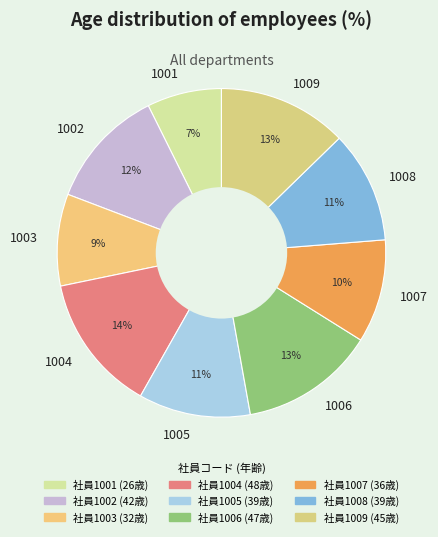

Is there any slice that represents more than half of the pie?

No